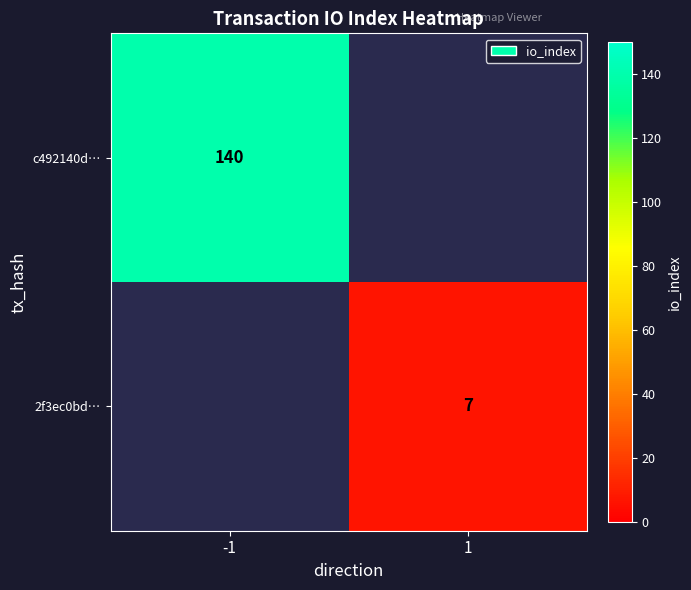

True or false: c492140d… has a value of 85 at -1.

False